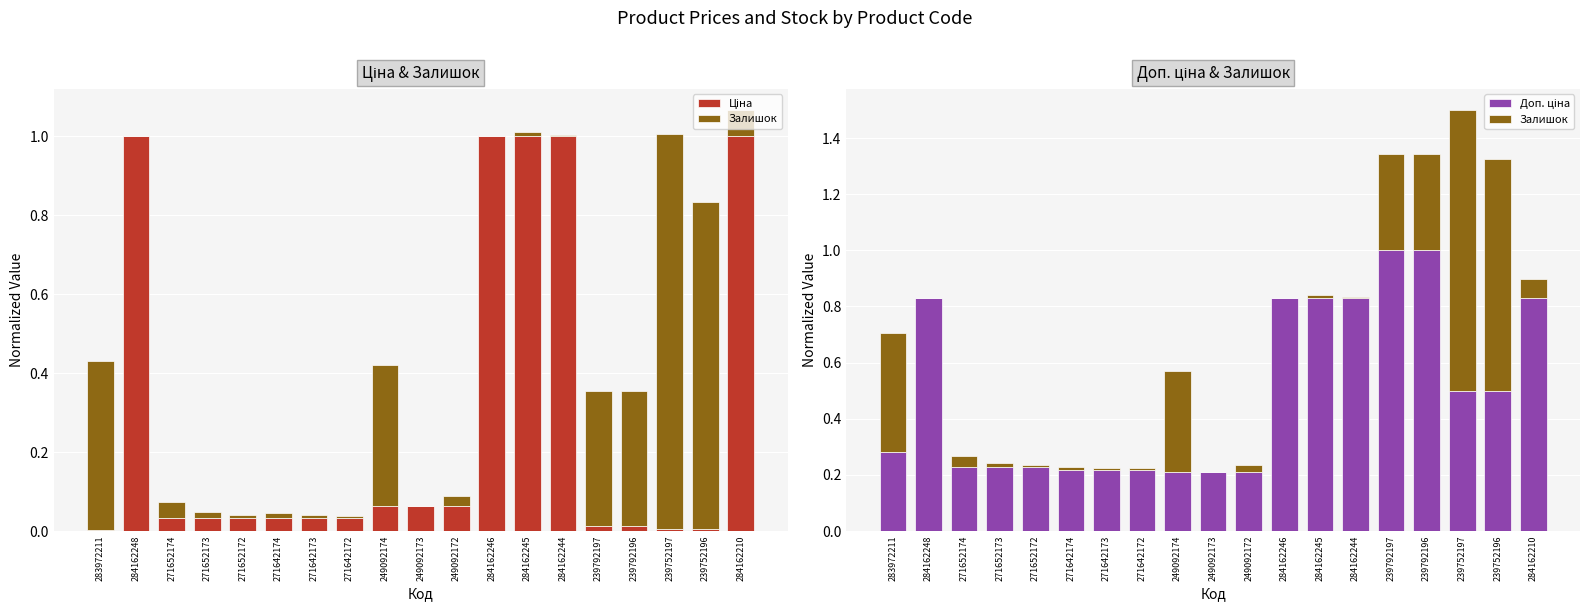

Which series changed the most between 271652172 and 271642172?

Доп. ціна